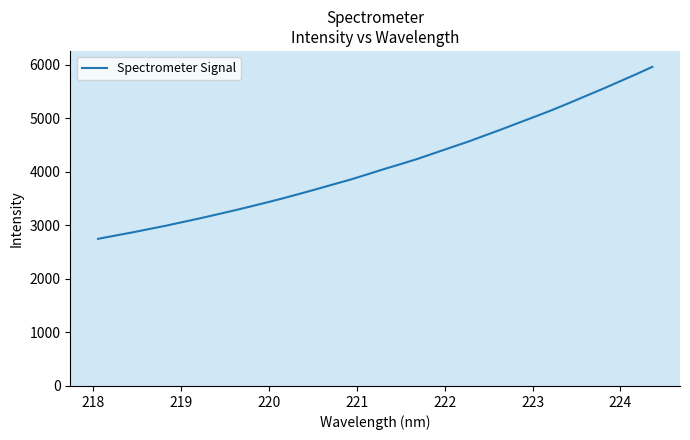

What is the greatest value displayed?

5964.1